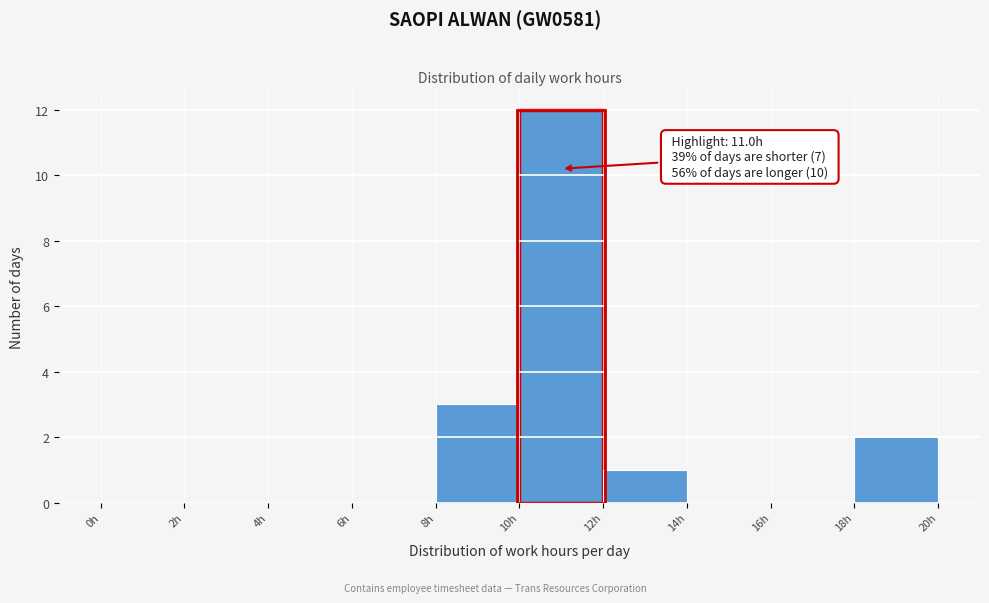

Which range on the x-axis has the tallest bar?

10 to 12